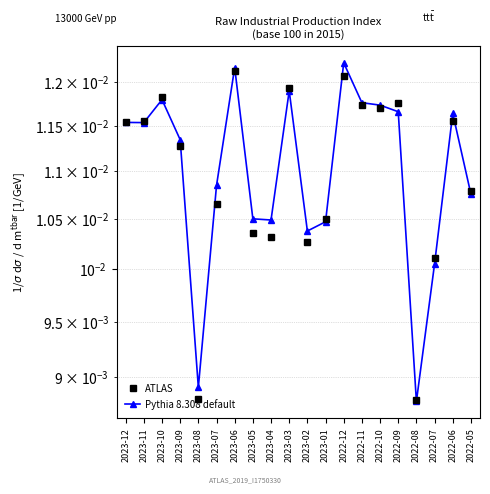

At how many categories does at least one series exceed 0?

20